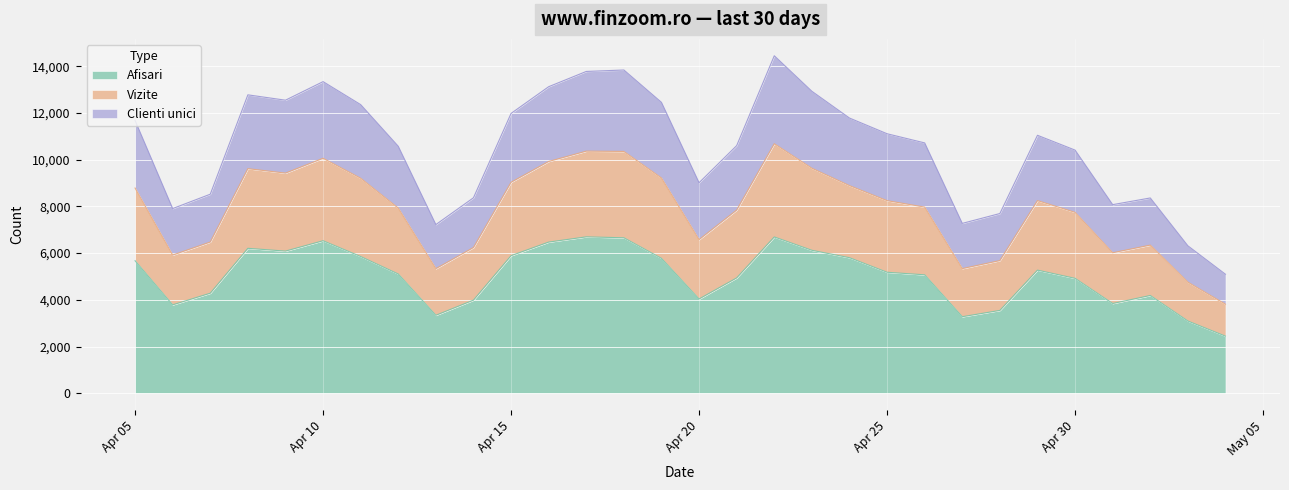

True or false: Afisari and Vizite intersect in this chart.

False